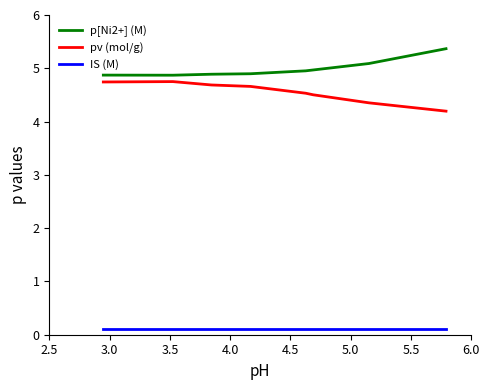

What is the maximum value shown in the chart?

5.4